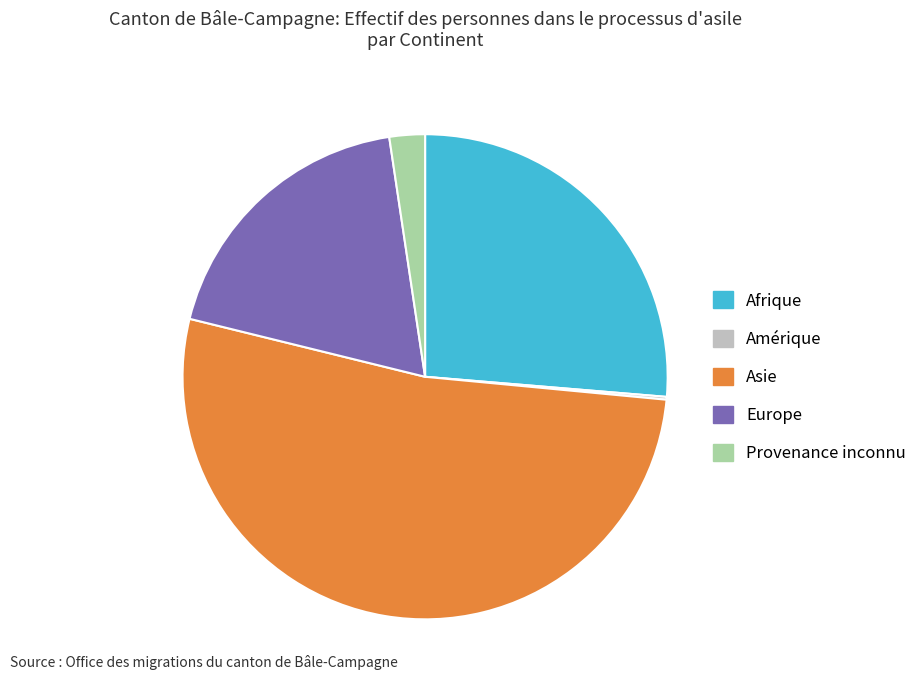

Do Afrique and Europe together represent more than half of the pie?

No